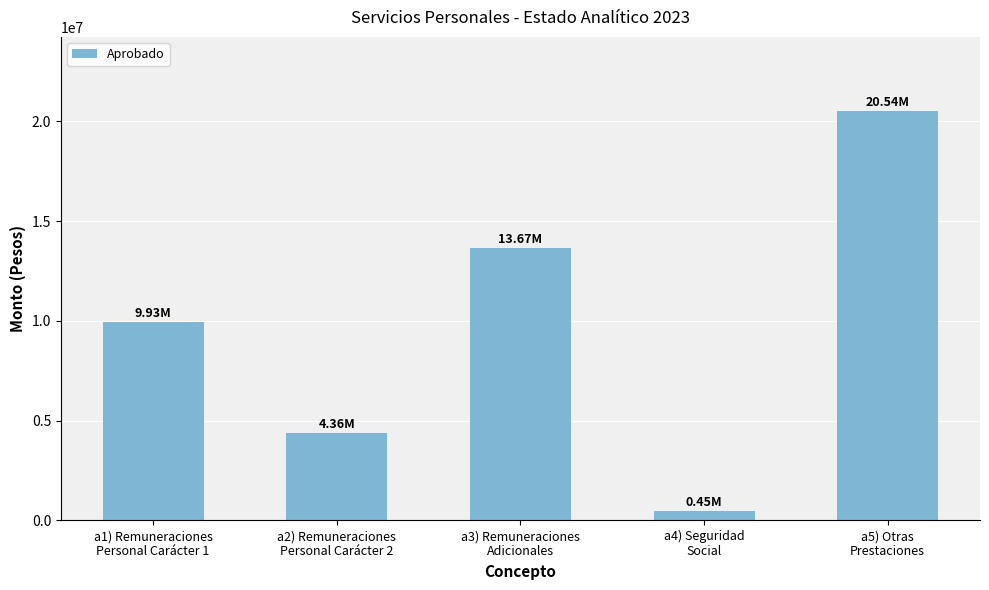

Rank the categories by value from highest to lowest.

a5) Otras
Prestaciones, a3) Remuneraciones
Adicionales, a1) Remuneraciones
Personal Carácter 1, a2) Remuneraciones
Personal Carácter 2, a4) Seguridad
Social